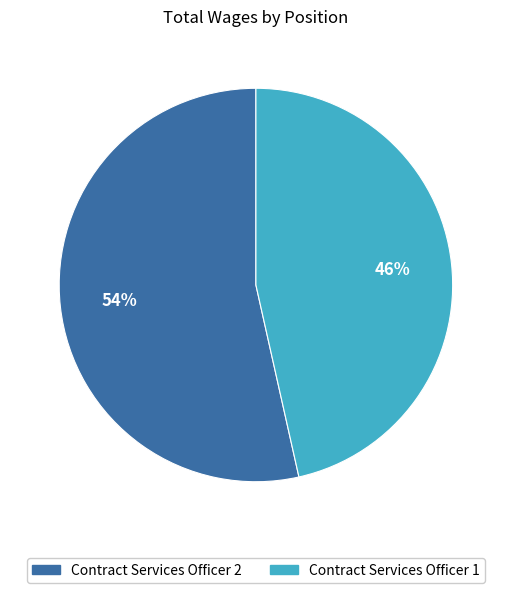

To the nearest percent, what portion does Contract Services Officer 2 represent?

54%